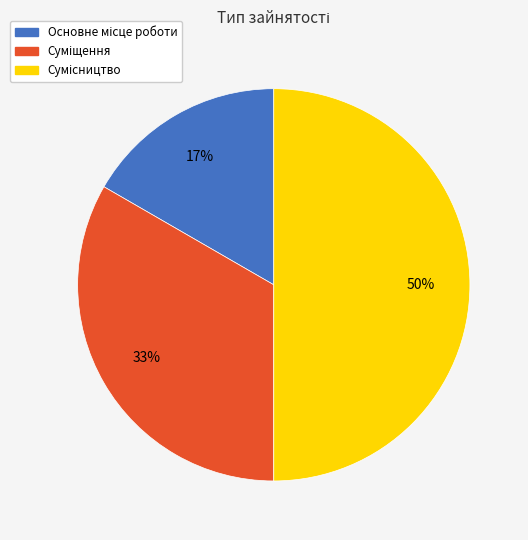

To the nearest percent, what is the difference between the largest and smallest slice percentages?

33%